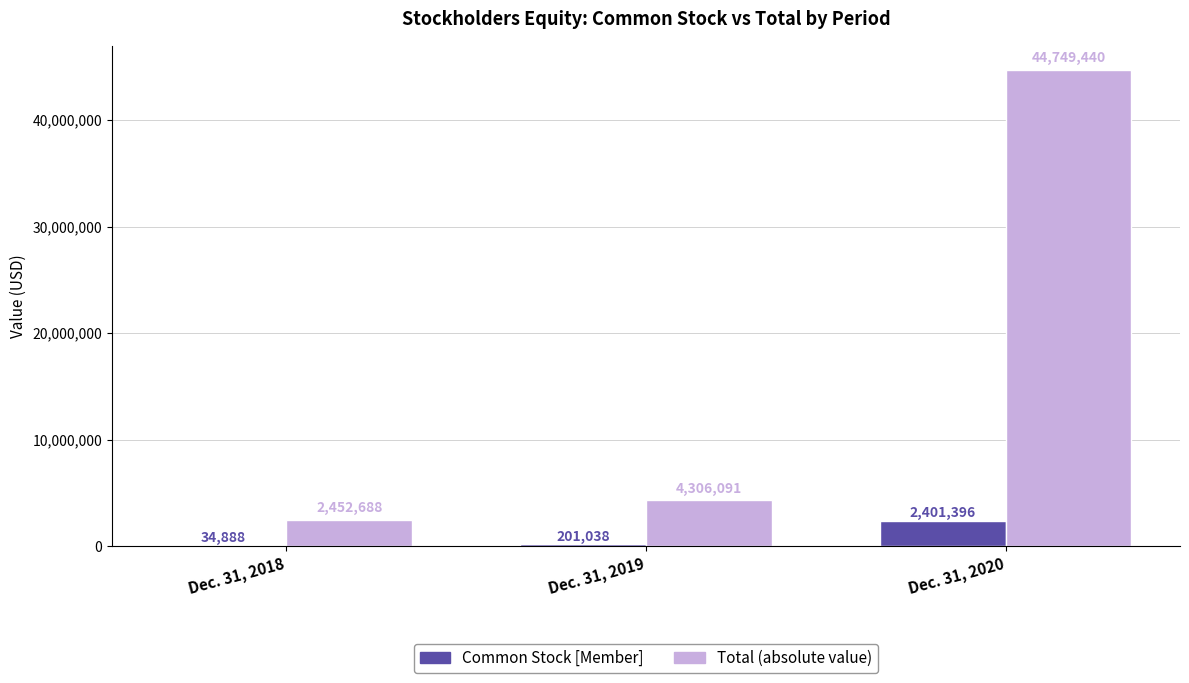

At which category is the sum across all series the highest?

Dec. 31, 2020